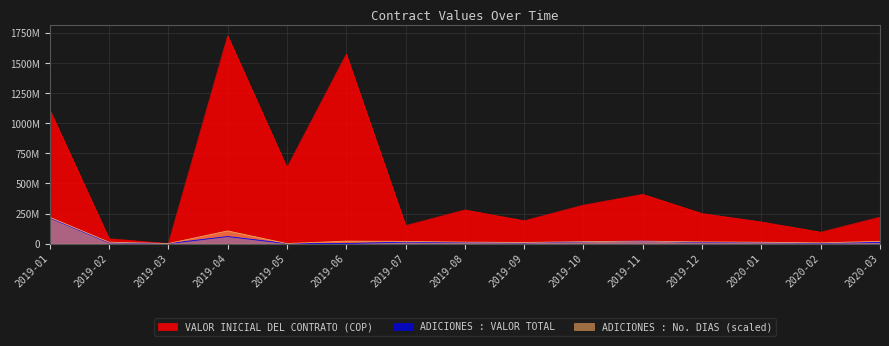

What is the difference between the second highest and minimum values in the ADICIONES : No. DIAS series?

105000000